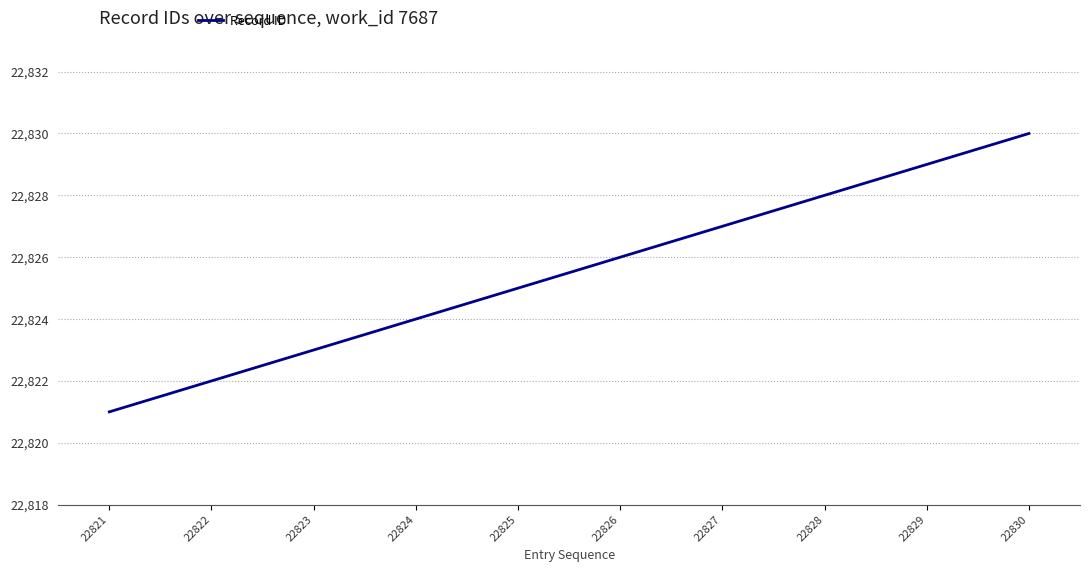

The chart shows a value of 22830 at 22830. True or false?

True